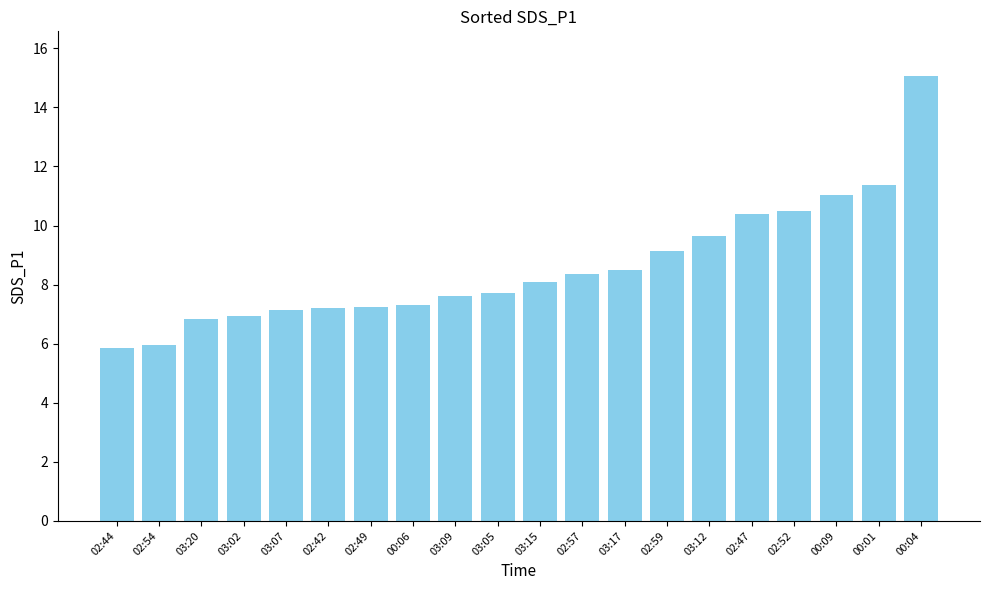

What is the difference between the maximum and minimum values?

9.2